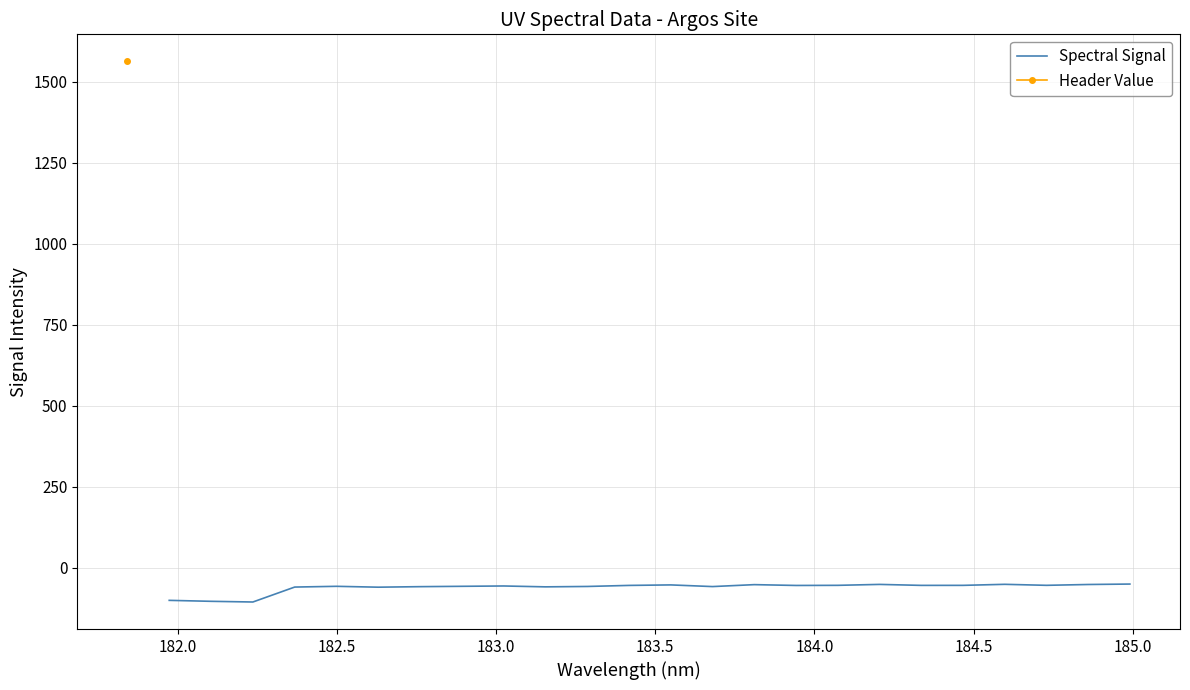

True or false: the data shows -77.3 at 183.0.

False